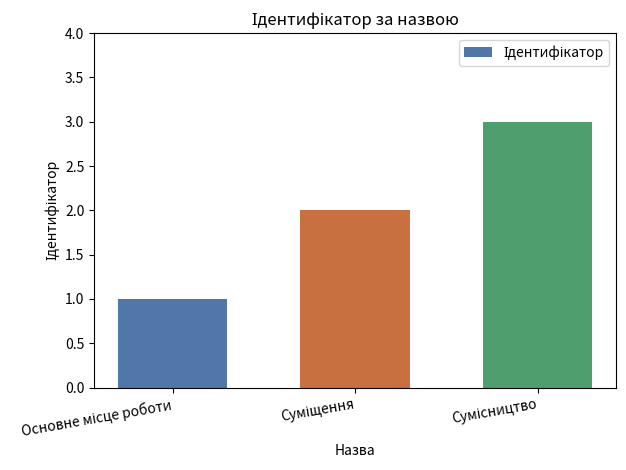

What is the greatest value displayed?

3